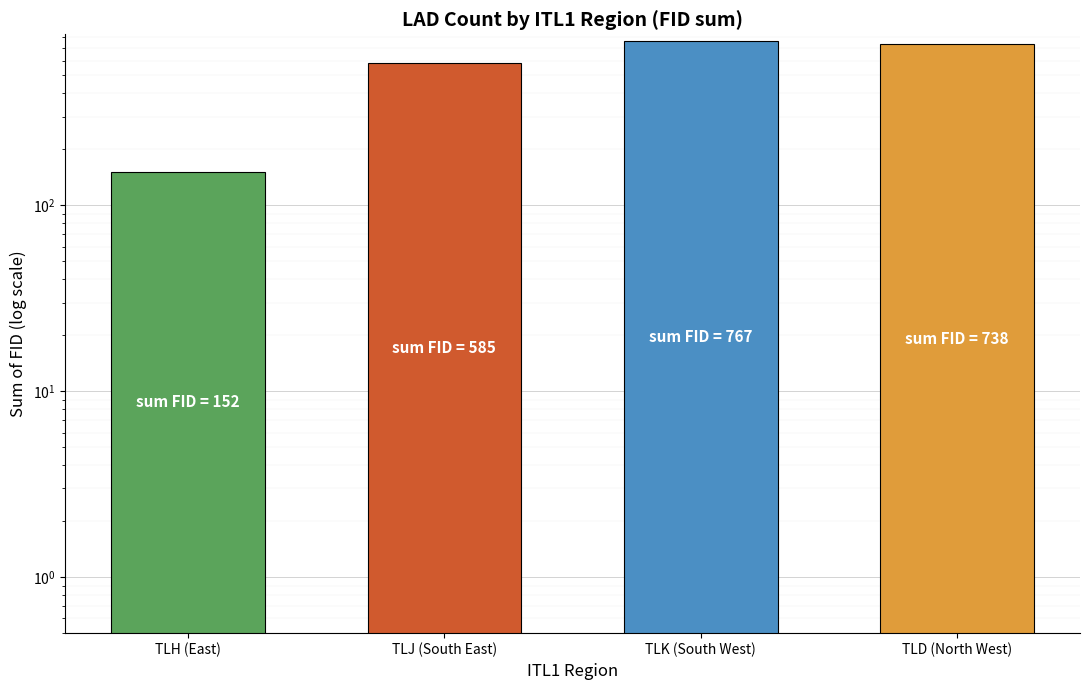

Does the chart contain any negative values?

No